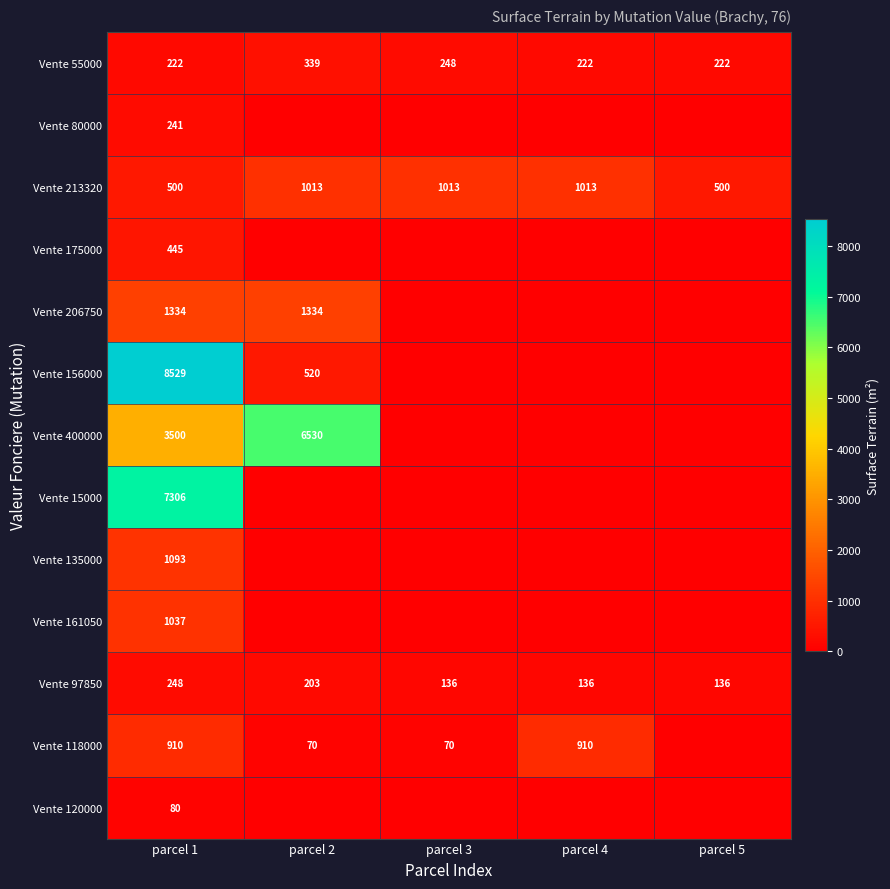

The value of Vente 97850 at parcel 1 is 64. True or false?

False